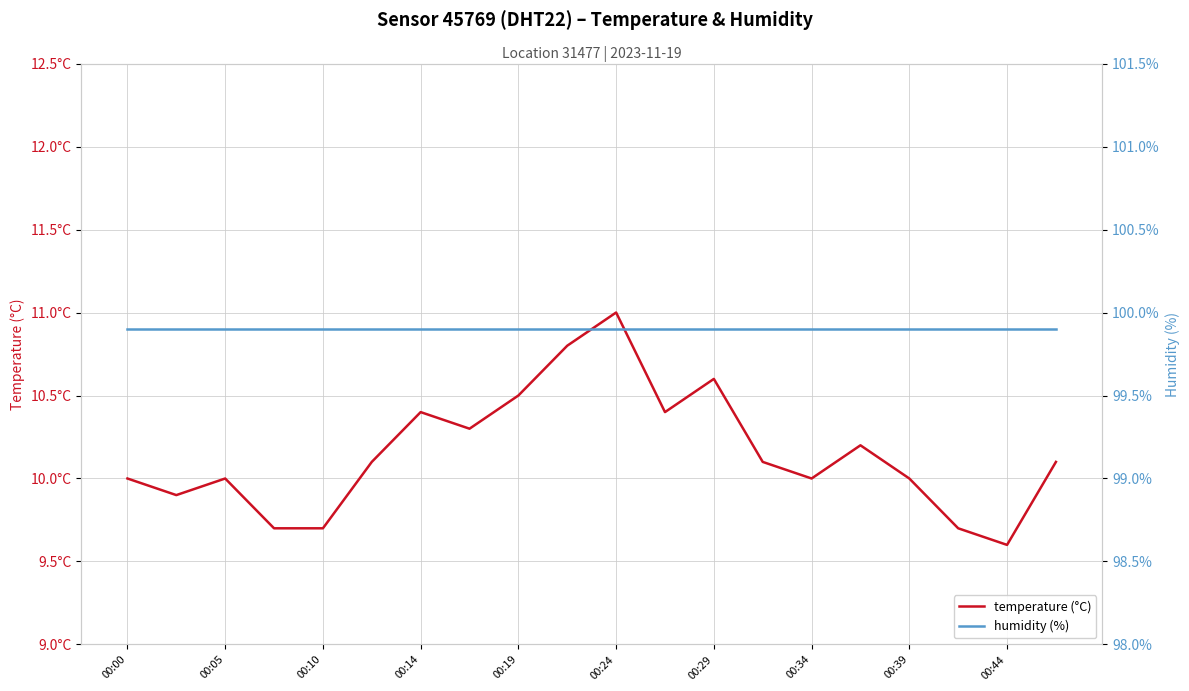

True or false: temperature (°C) and humidity (%) intersect in this chart.

False